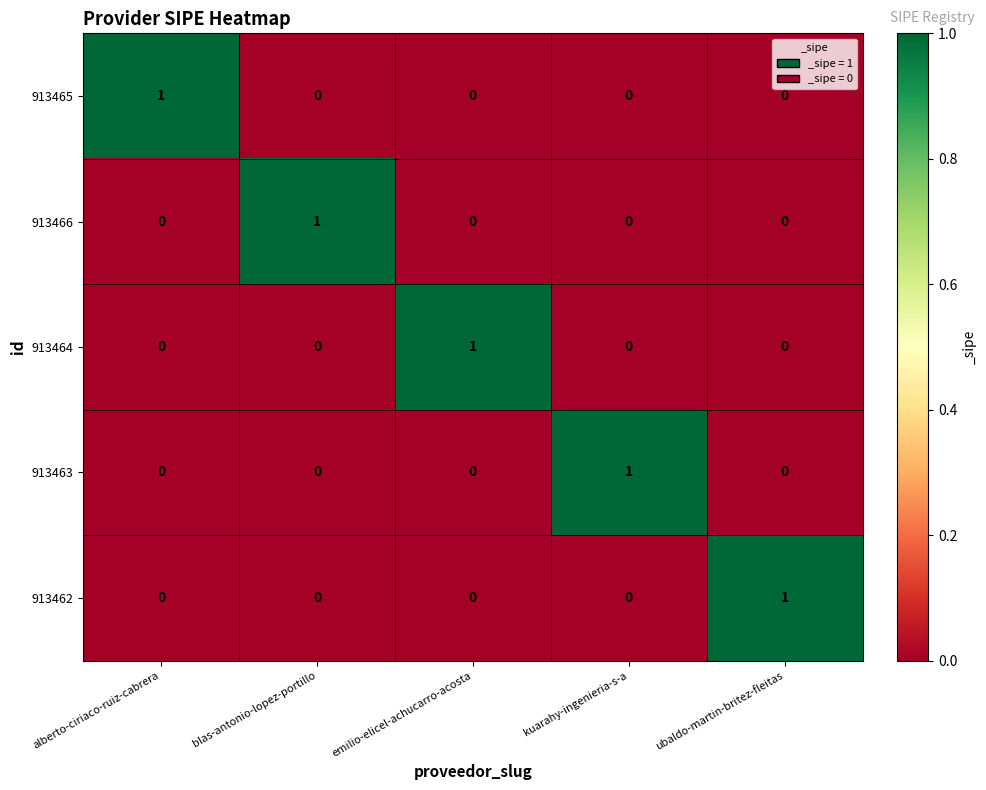

How many values in 913466 are above zero?

1